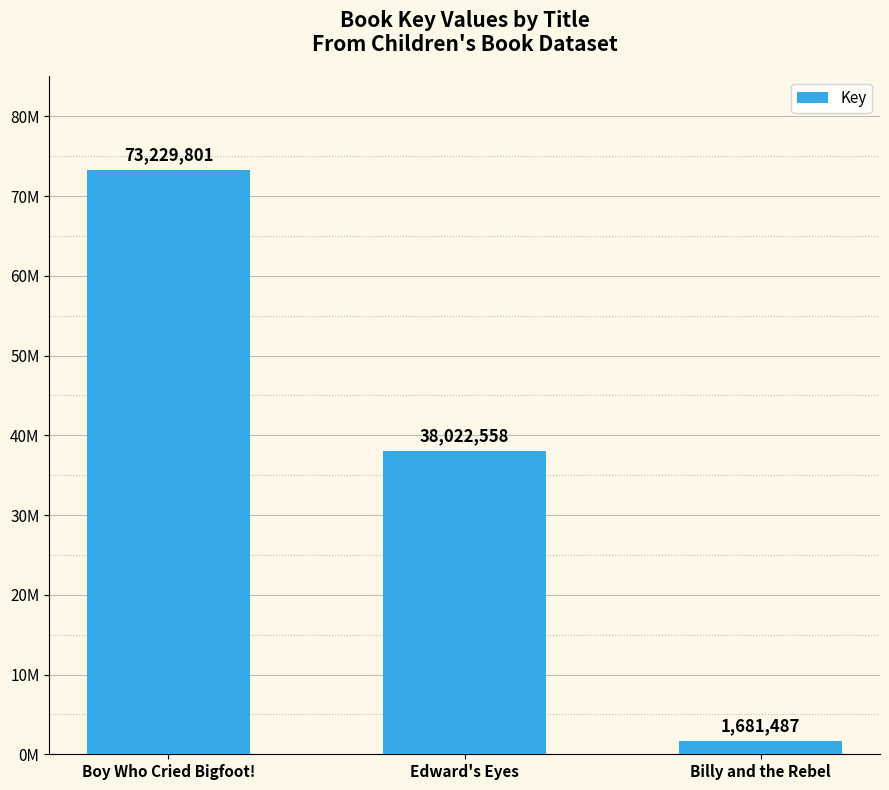

The value at Billy and the Rebel is 2897665. True or false?

False